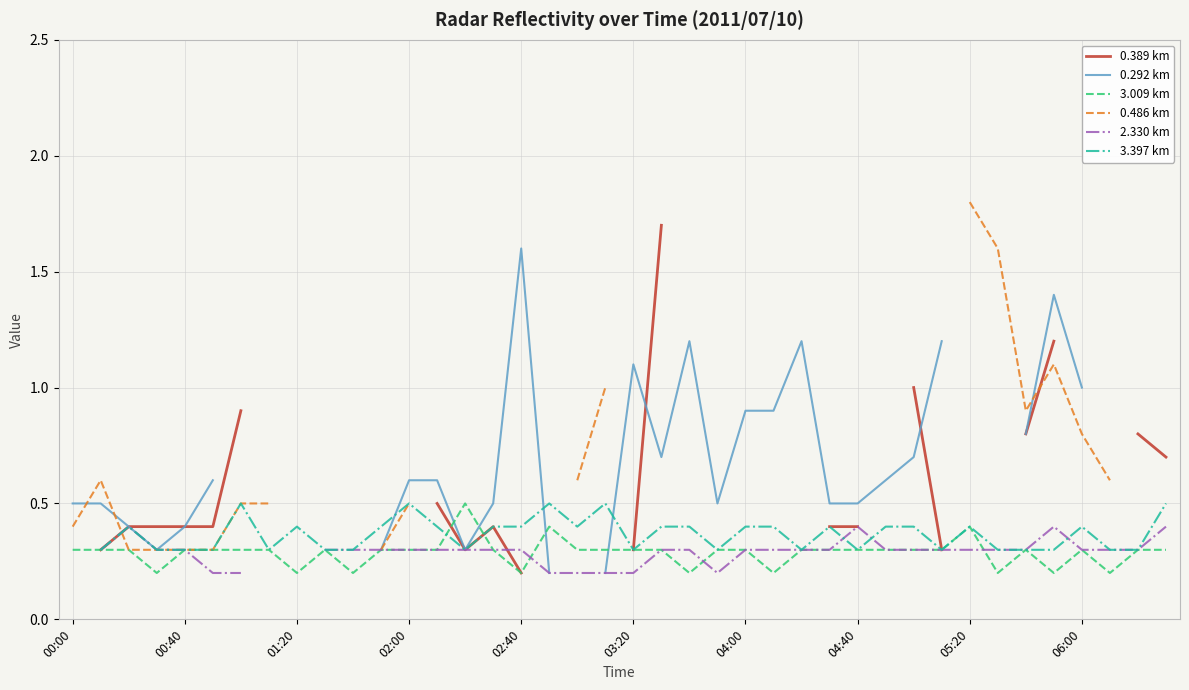

True or false: 0.389 km has more than 2 points higher than both neighbors.

False